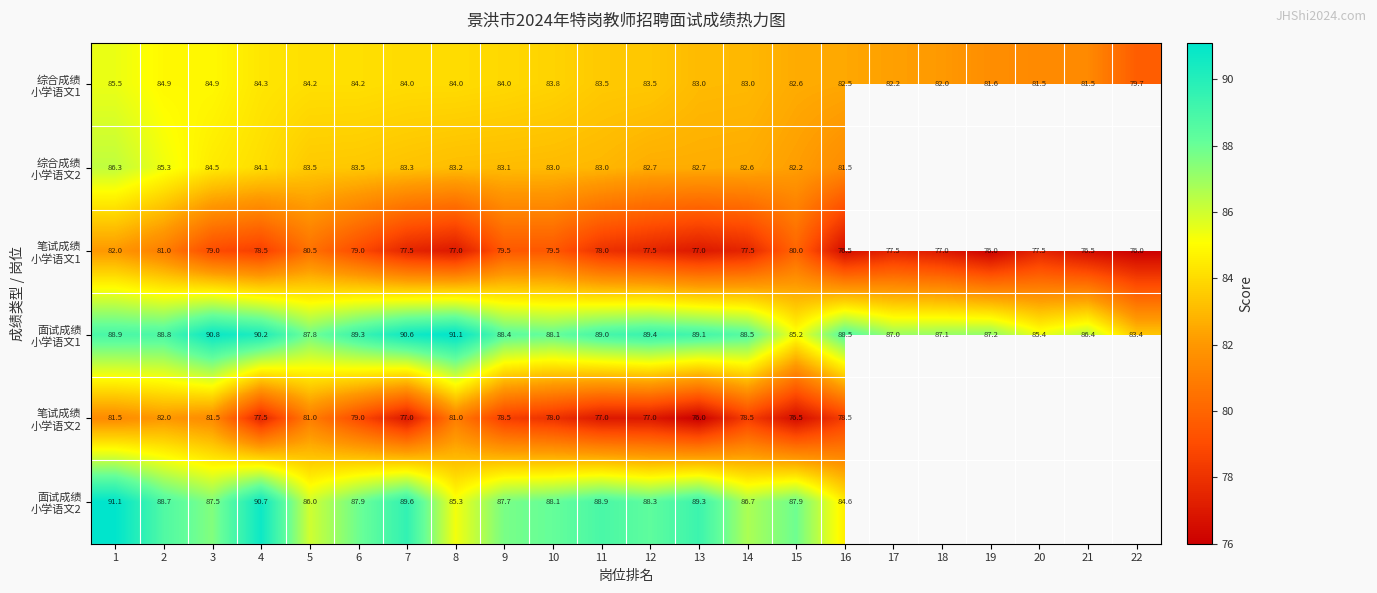

Which series changed the most between 2 and 22?

面试成绩 小学语文1